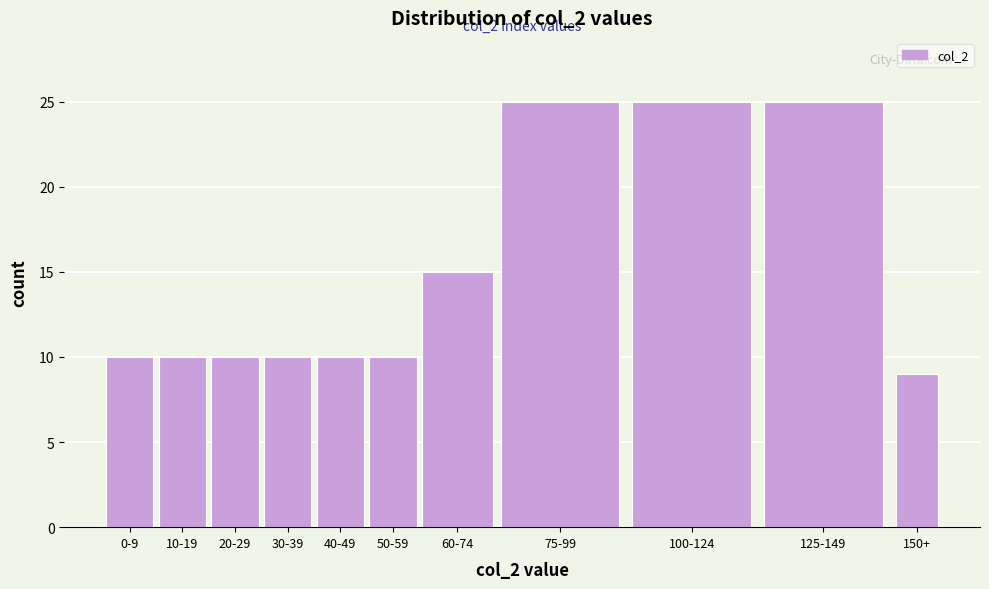

Reading left to right, what are all the values shown in this chart?

0-9=10	10-19=10	20-29=10	30-39=10	40-49=10	50-59=10	60-74=15	75-99=25	100-124=25	125-149=25	150+=9